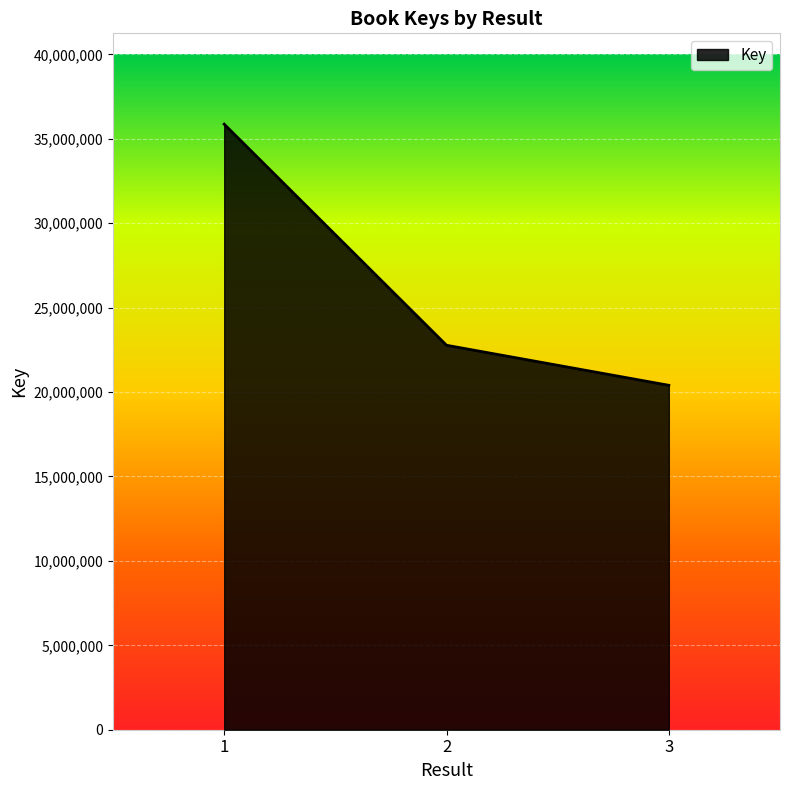

Does the chart have visible grid lines?

Yes